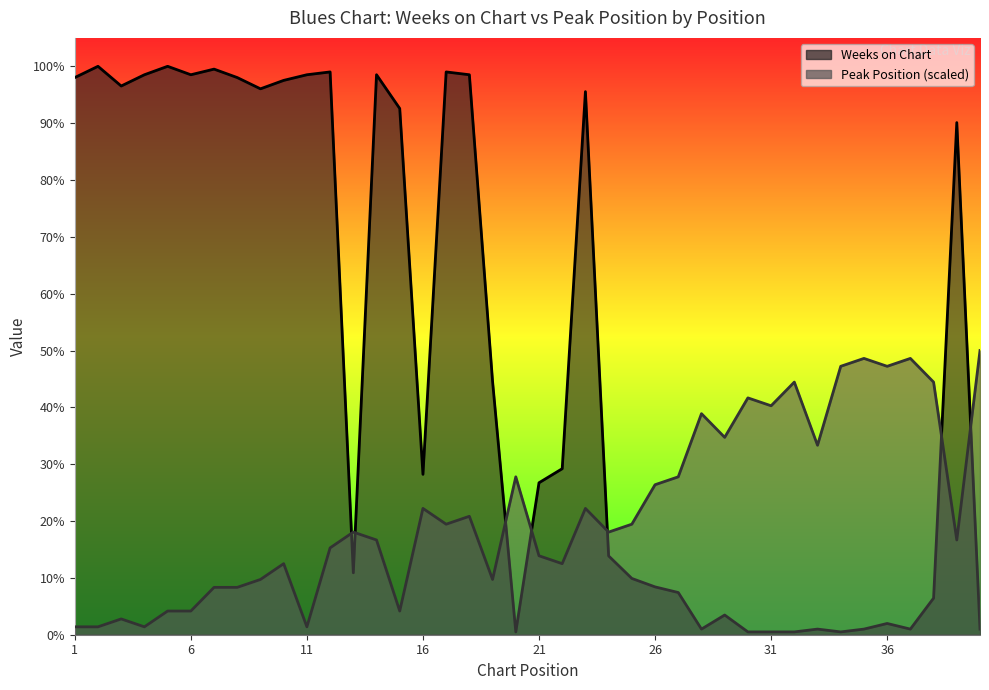

The value of Weeks on Chart at 7 is 201.0. True or false?

True